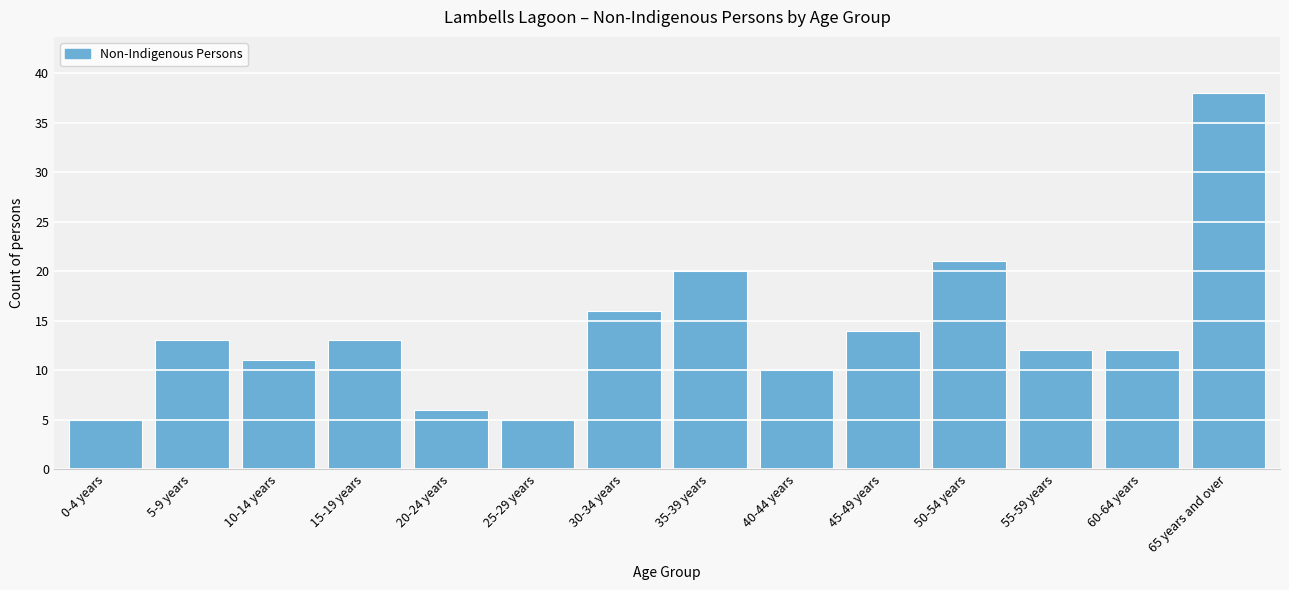

Reading left to right, transcribe all the data shown in this chart.

5	13	11	13	6	5	16	20	10	14	21	12	12	38